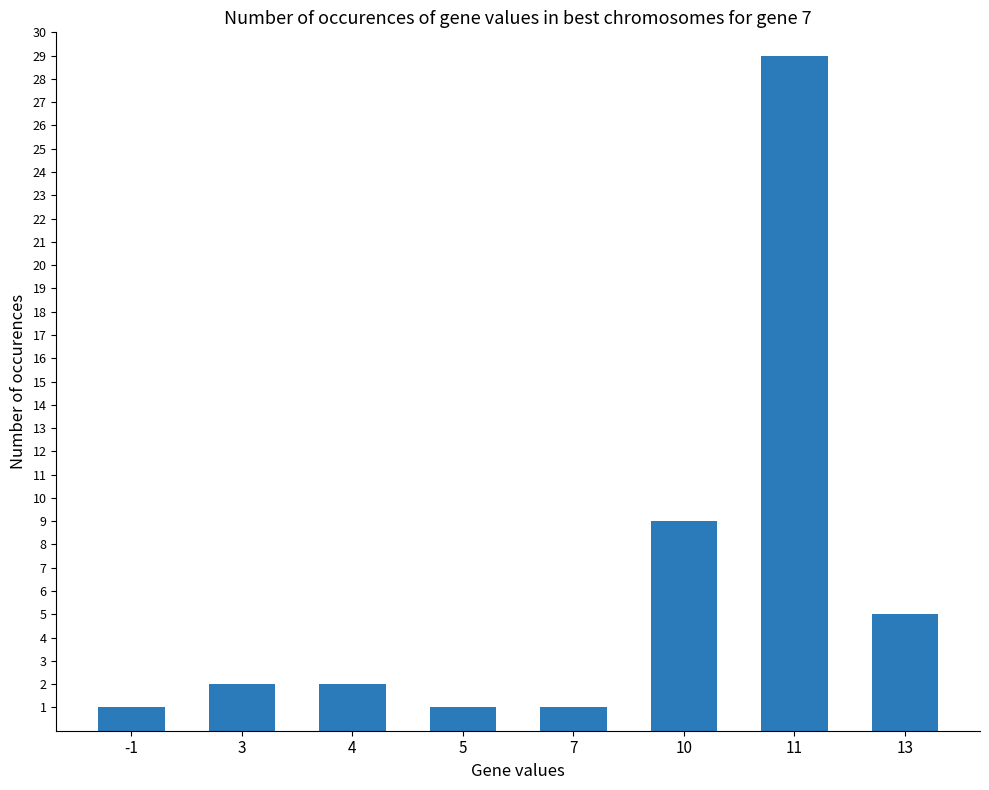

What is the maximum value shown in the chart?

29